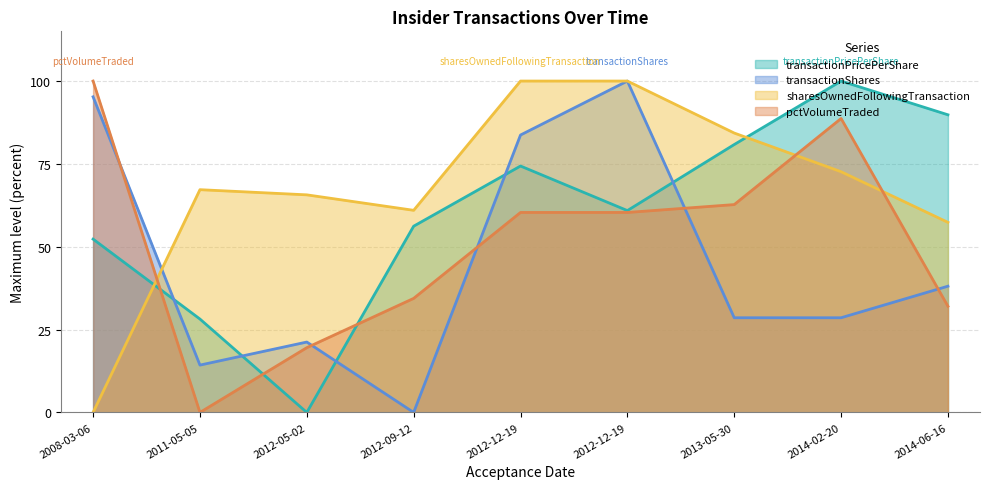

How many lines are shown in the chart?

4